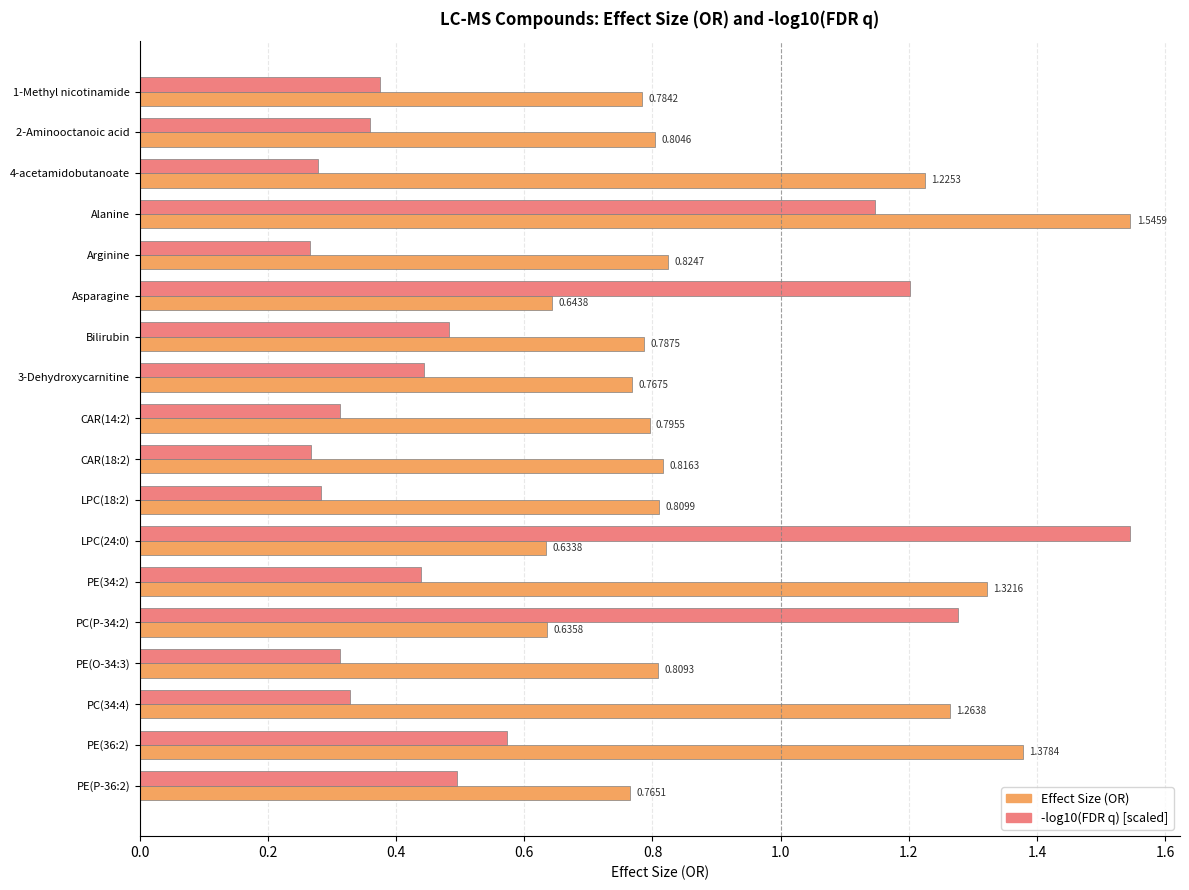

Which series has the largest range (max minus min)?

-log10(FDR q) [scaled]